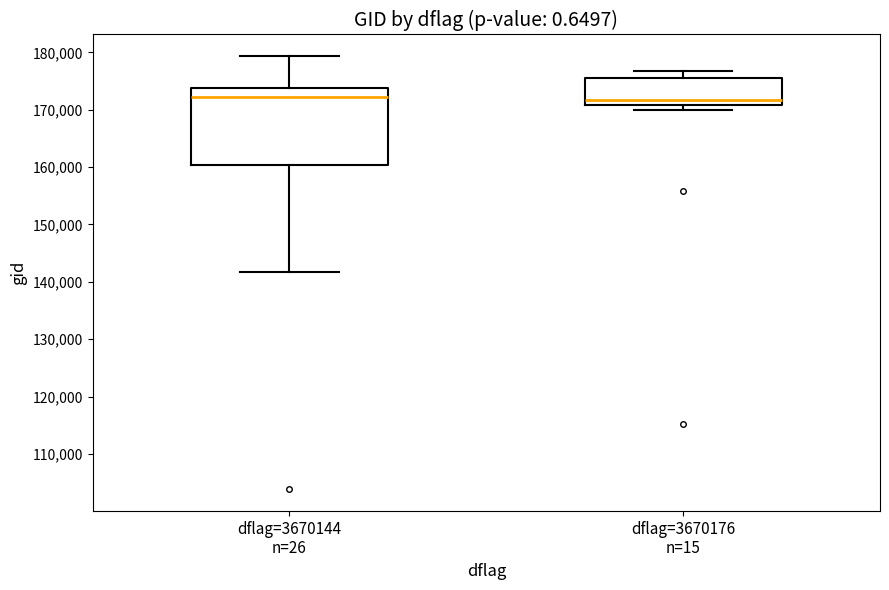

Reading left to right, transcribe this box plot: for each box, give where its median line is, the range the box spans, and where its two whiskers end, as read against the y-axis. The values are not printed on the chart, so give them approximately, as read against the axis.

dflag=3670144 n=26: median 172000, box 160000 to 174000, whiskers 142000 to 179000
dflag=3670176 n=15: median 172000, box 171000 to 176000, whiskers 170000 to 177000